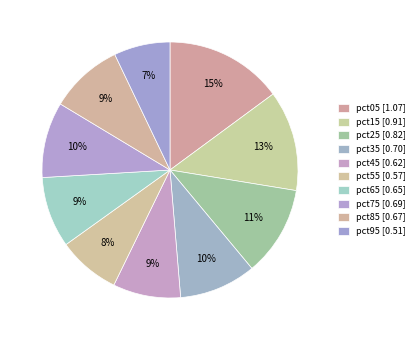

Combined, do pct05 and pct25 account for over 50%?

No